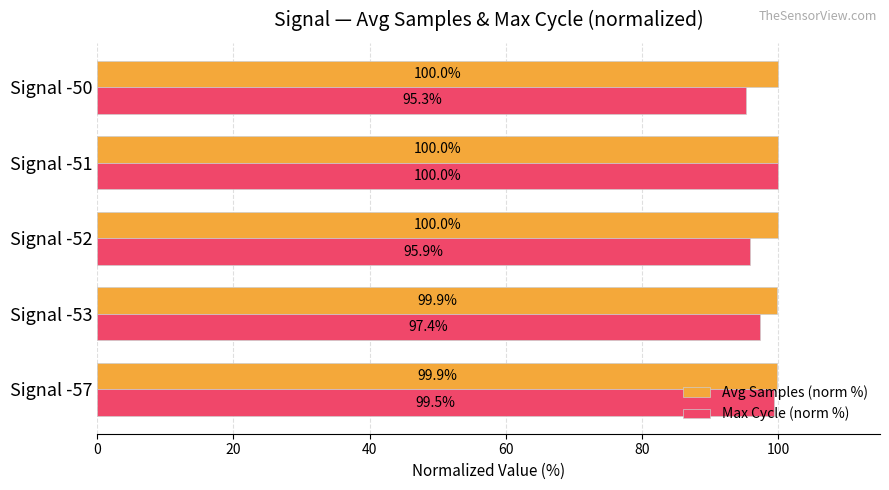

Which series has the largest total across all categories?

Avg Samples (norm %)